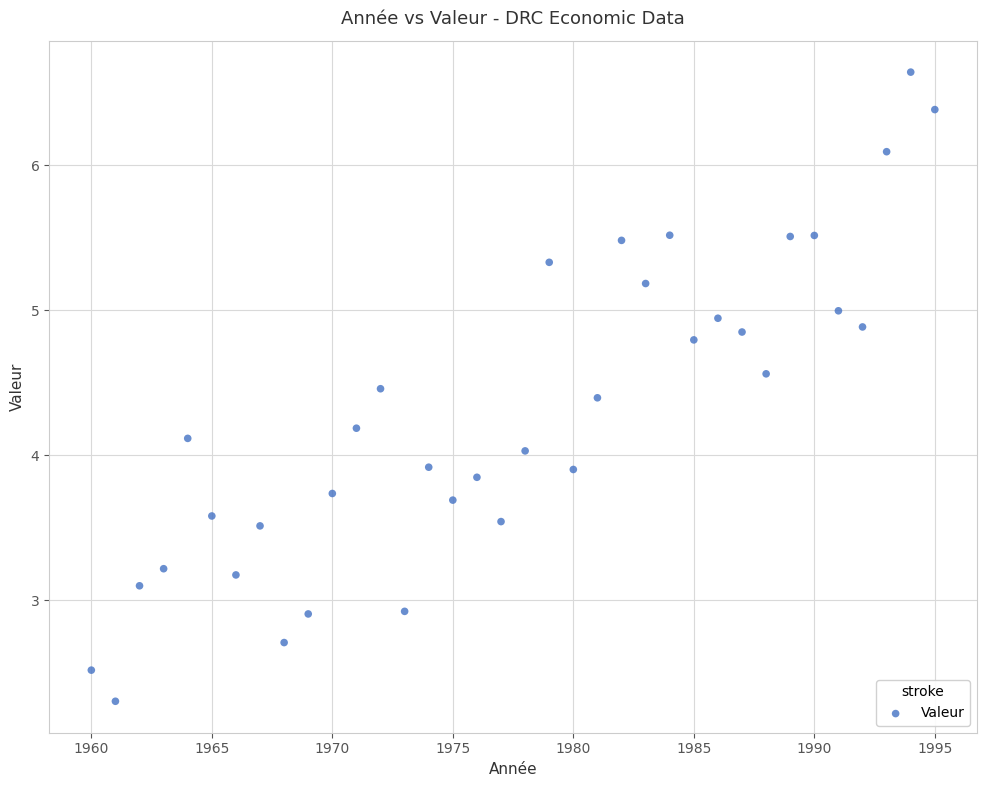

What is the range of Y values (max minus min)?

4.3